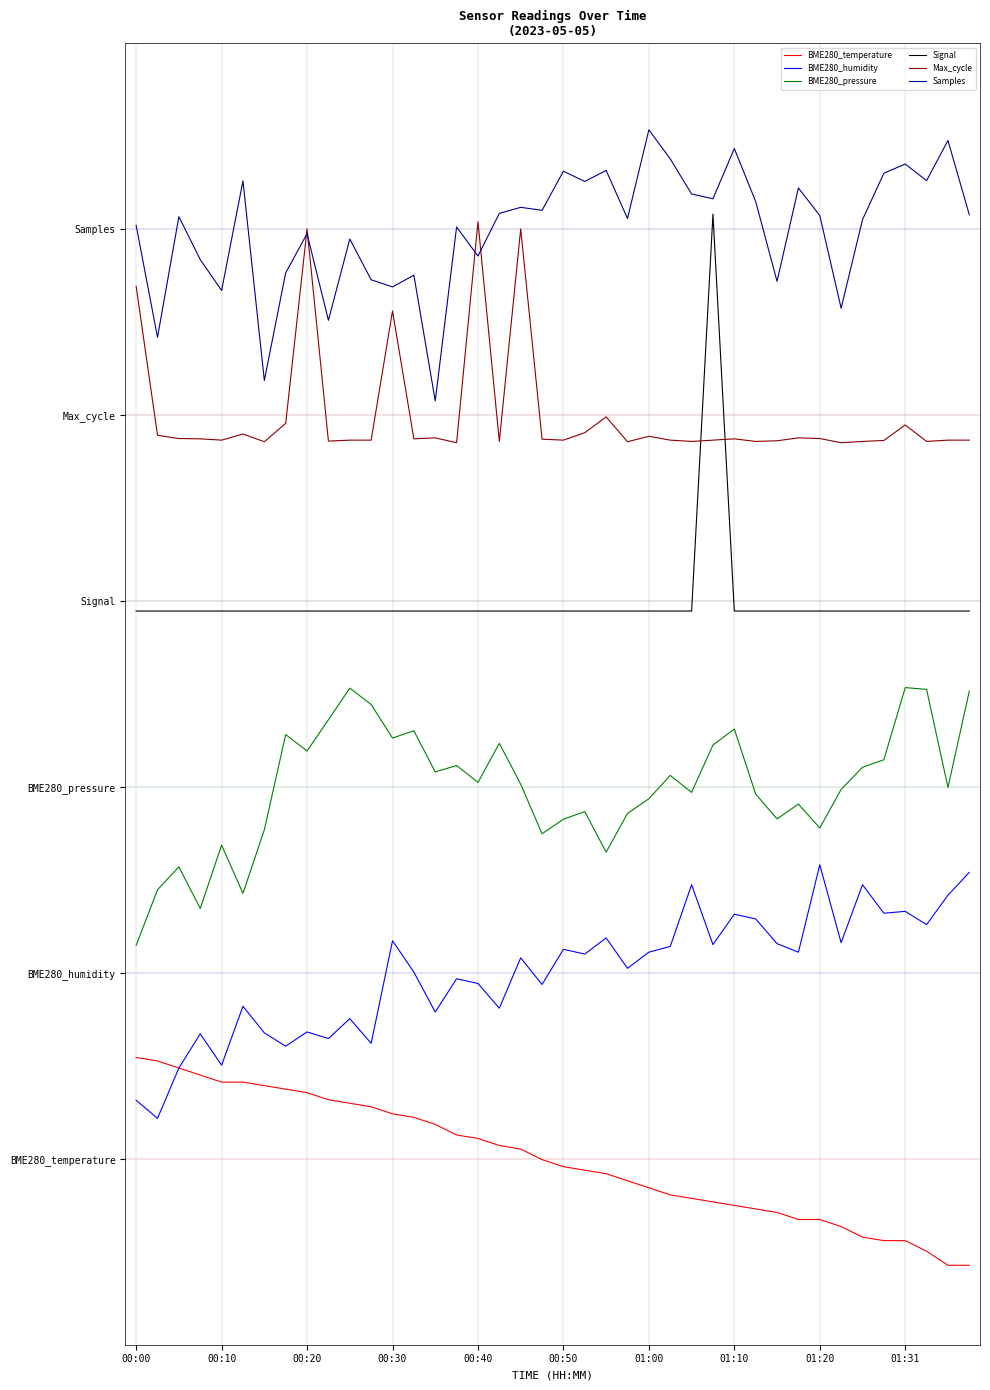

What is the lowest value of the Samples series?

12.2